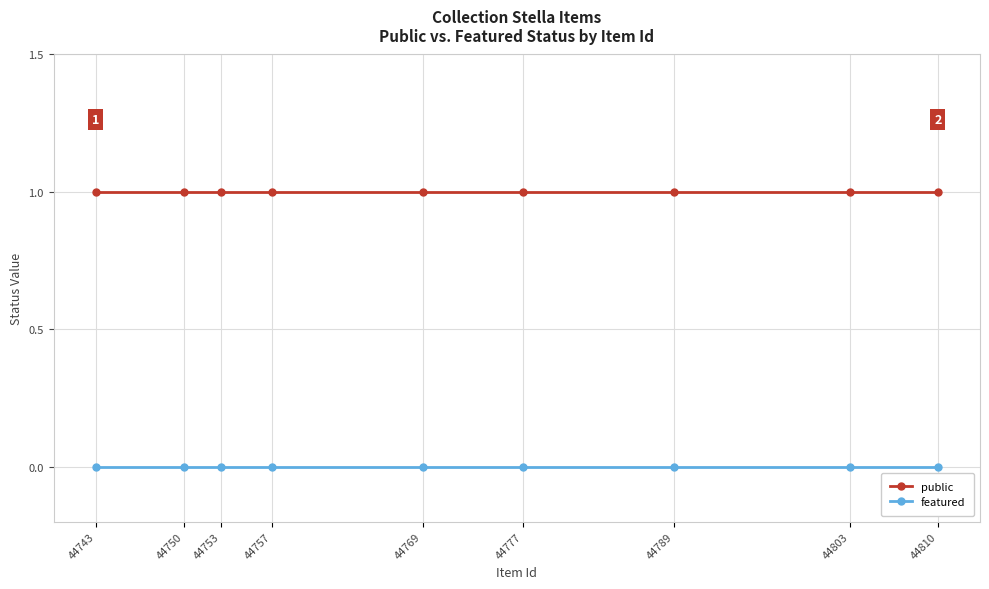

What is the value of the public point at the 2nd from the left?

1